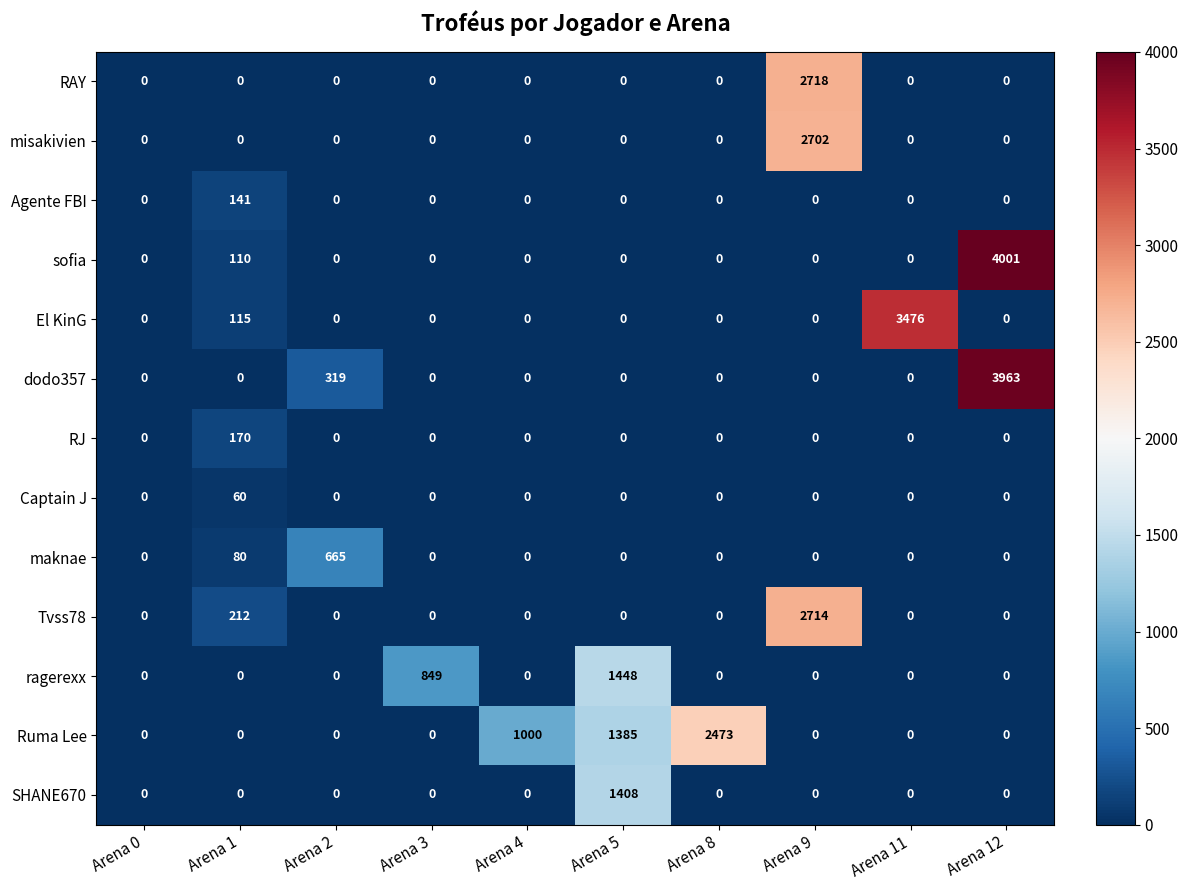

Between Arena 0 and Arena 3, which series saw the biggest shift?

ragerexx